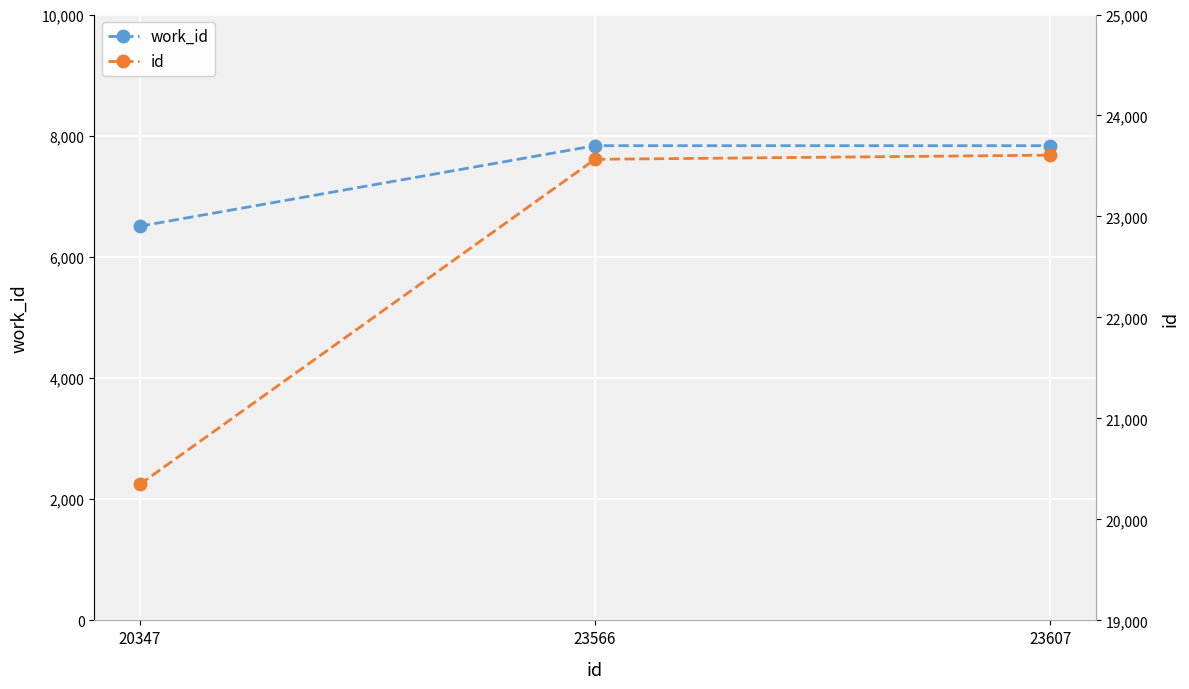

Reading right to left, list all the values displayed in this chart.

work_id: 23607=7835	23566=7835	20347=6506
id: 23607=23607	23566=23566	20347=20347